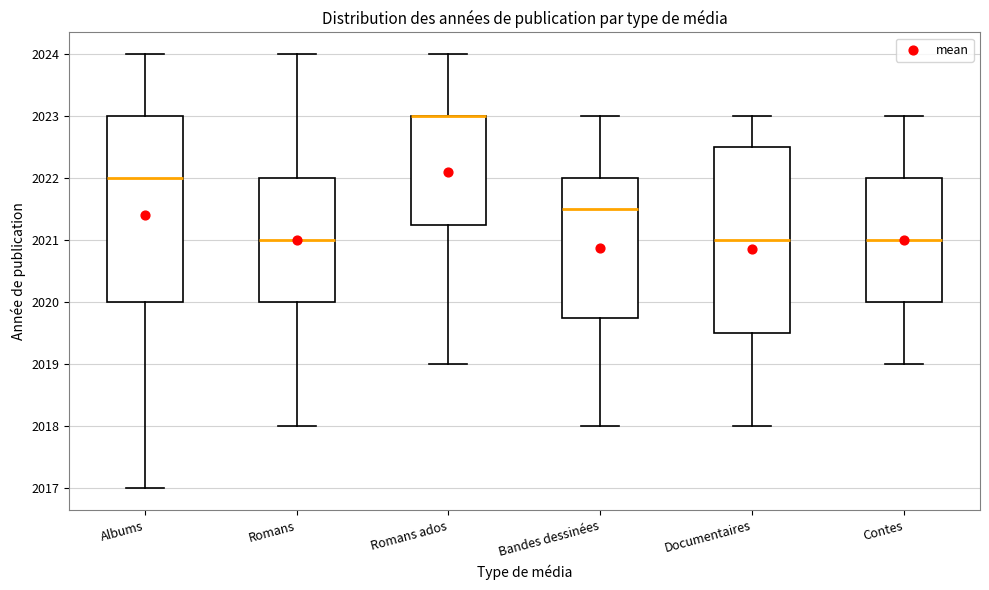

Reading left to right, transcribe this box plot: for each box, give where its median line is, the range the box spans, and where its two whiskers end, as read against the y-axis. The values are not printed on the chart, so give them approximately, as read against the axis.

Albums: median 2022.0, box 2020.0 to 2023.0, whiskers 2017.0 to 2024.0
Romans: median 2021.0, box 2020.0 to 2022.0, whiskers 2018.0 to 2024.0
Romans ados: median 2023.0 (drawn on the box's upper edge), box 2021.3 to 2023.0, whiskers 2019.0 to 2024.0
Bandes dessinées: median 2021.5, box 2019.8 to 2022.0, whiskers 2018.0 to 2023.0
Documentaires: median 2021.0, box 2019.5 to 2022.5, whiskers 2018.0 to 2023.0
Contes: median 2021.0, box 2020.0 to 2022.0, whiskers 2019.0 to 2023.0